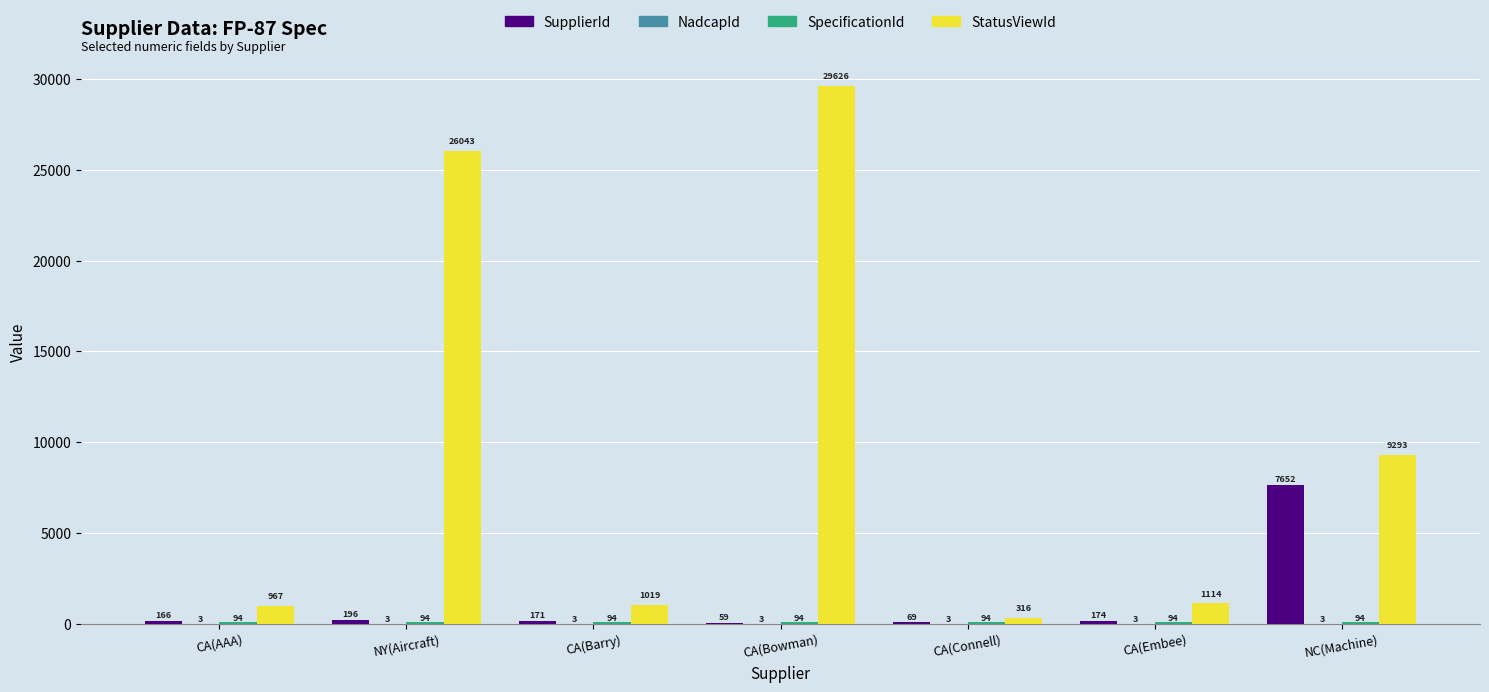

What is the sum of all StatusViewId values?

68378